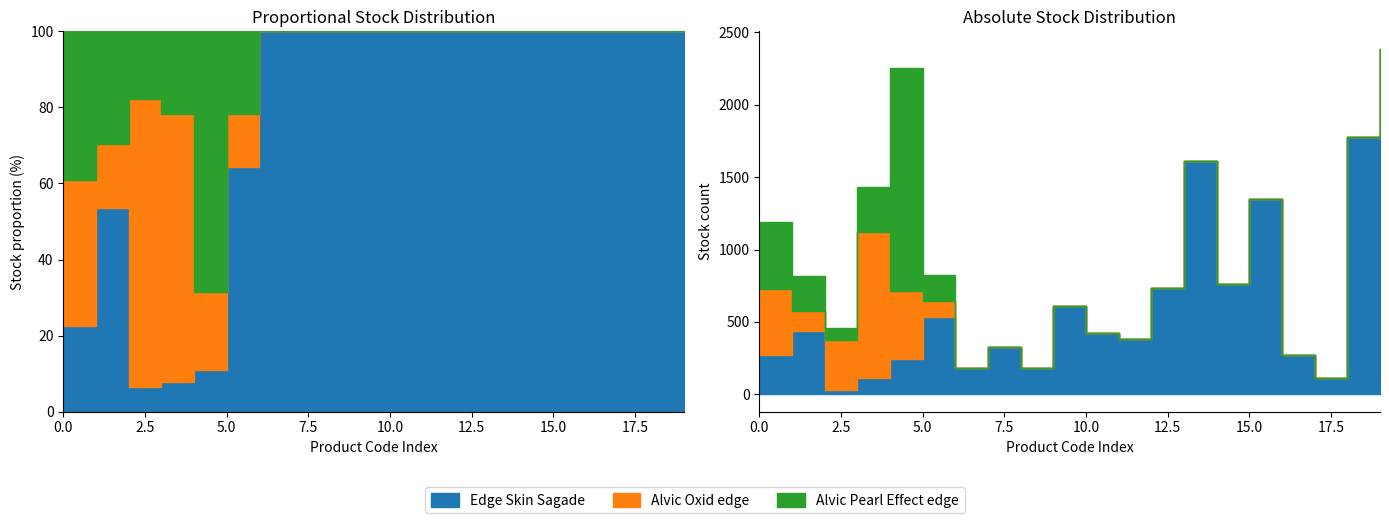

How many lines are shown in the chart?

3